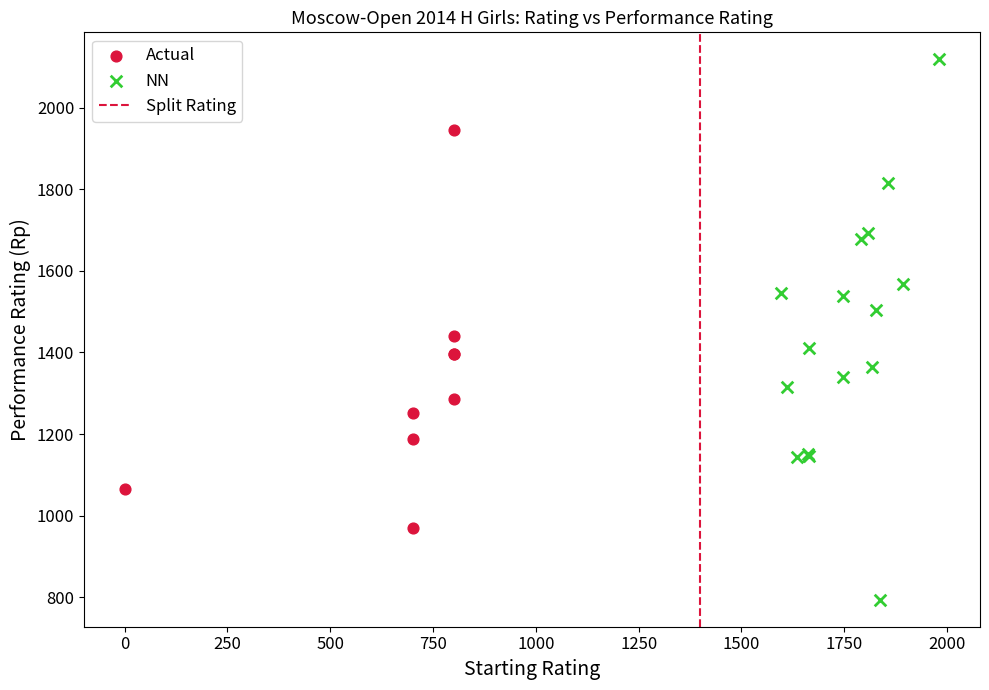

Which series contains the highest Y value?

NN